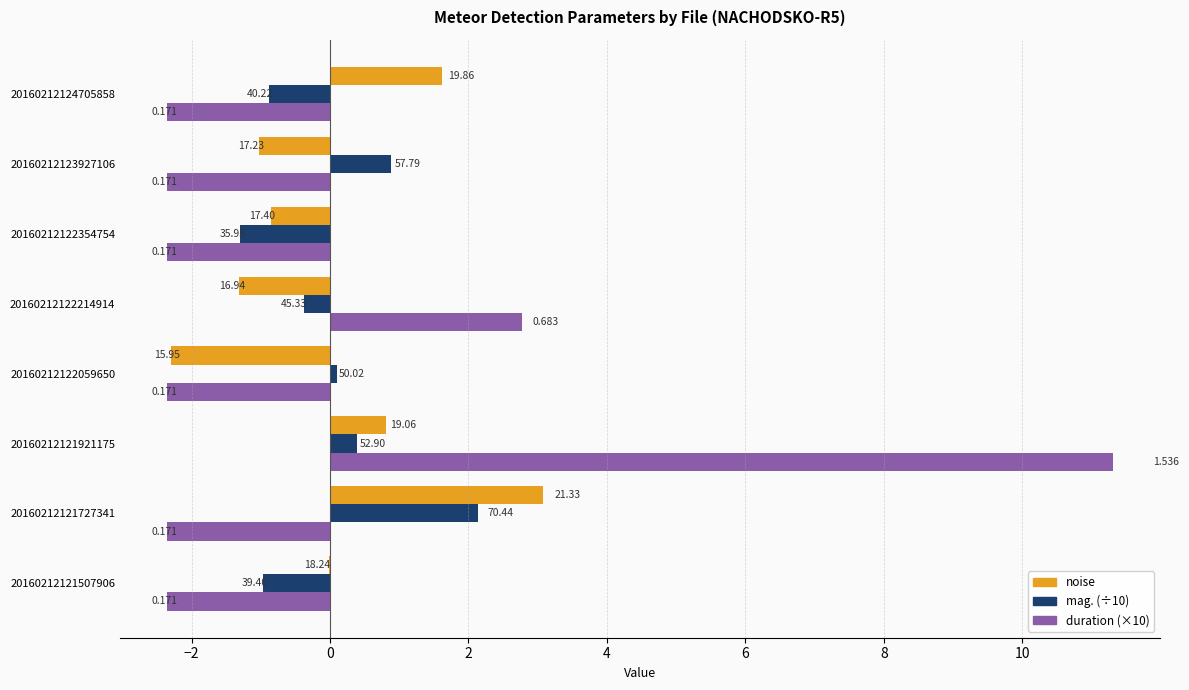

What are all the series names shown in the legend?

noise, mag. (÷10), duration (×10)